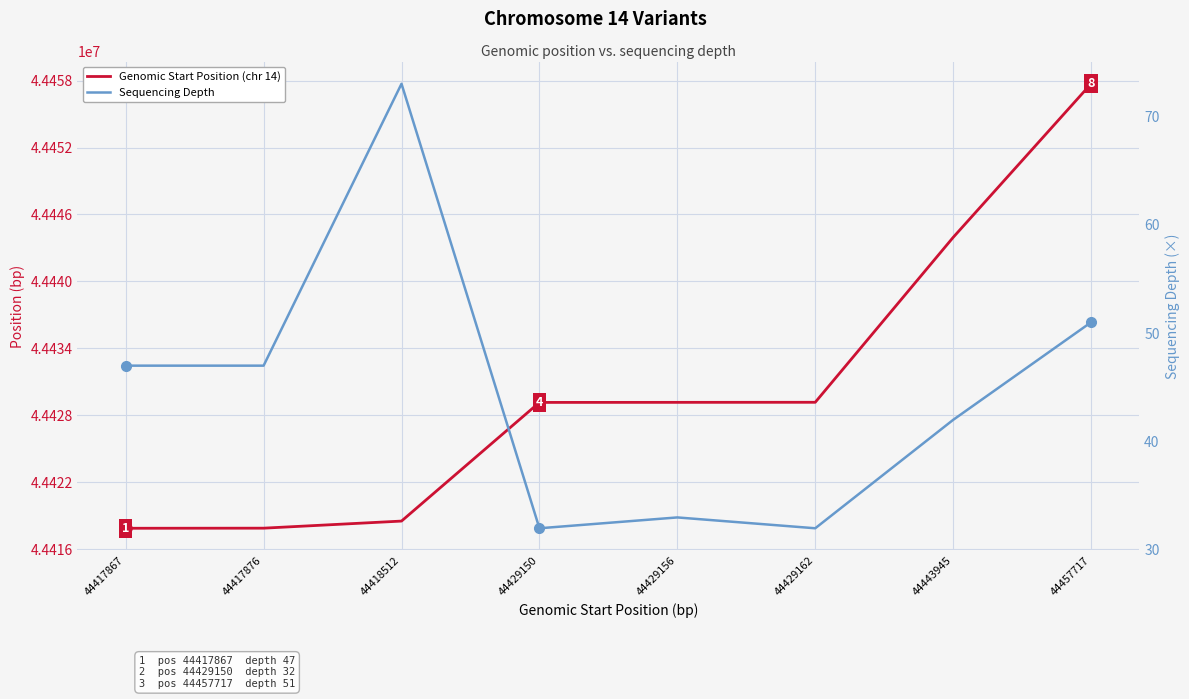

Which series has the widest spread of values?

Genomic Start Position (chr 14)